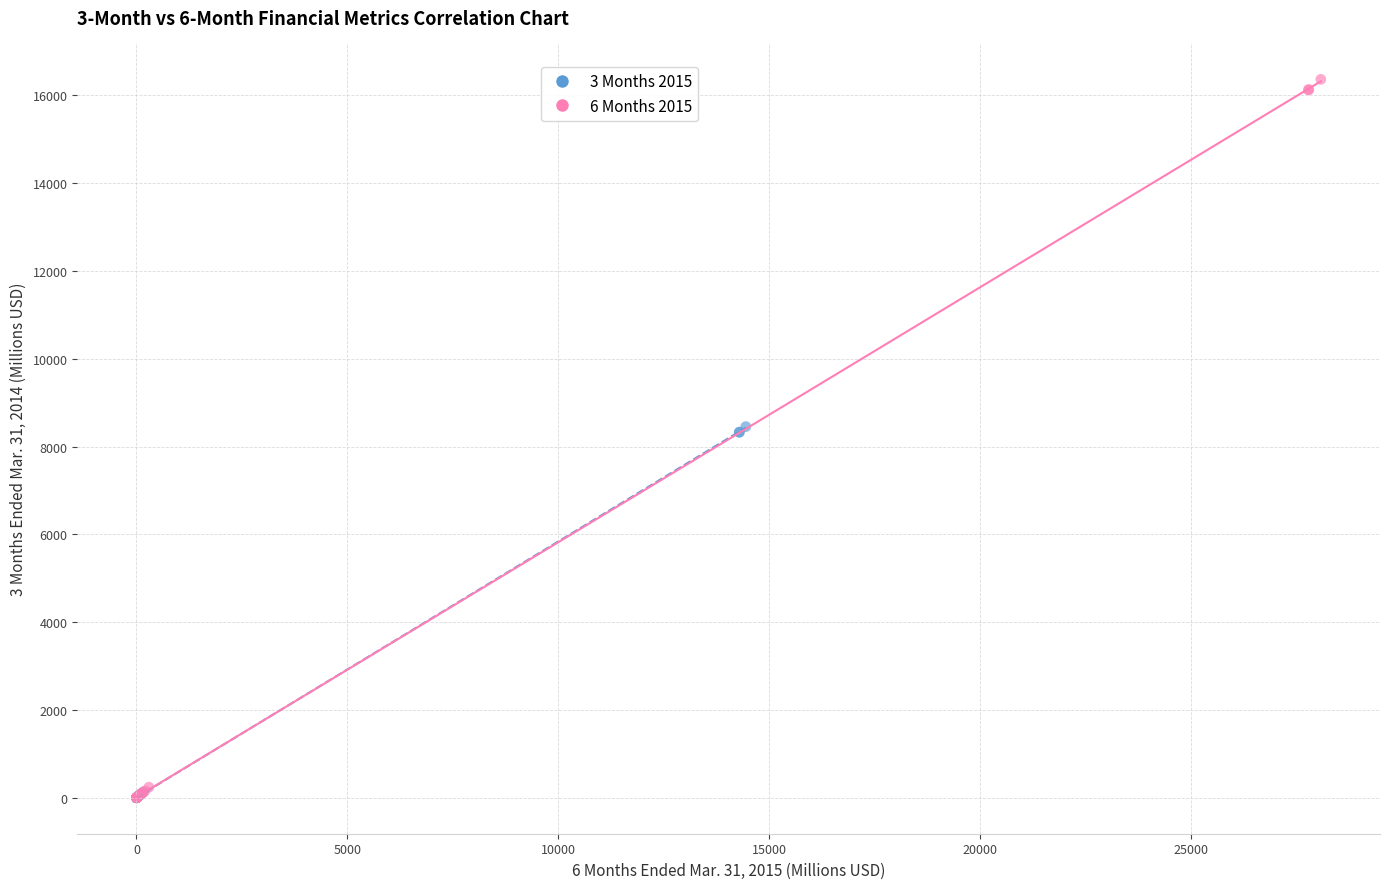

Which series has the largest Y range (max minus min)?

6 Months 2015